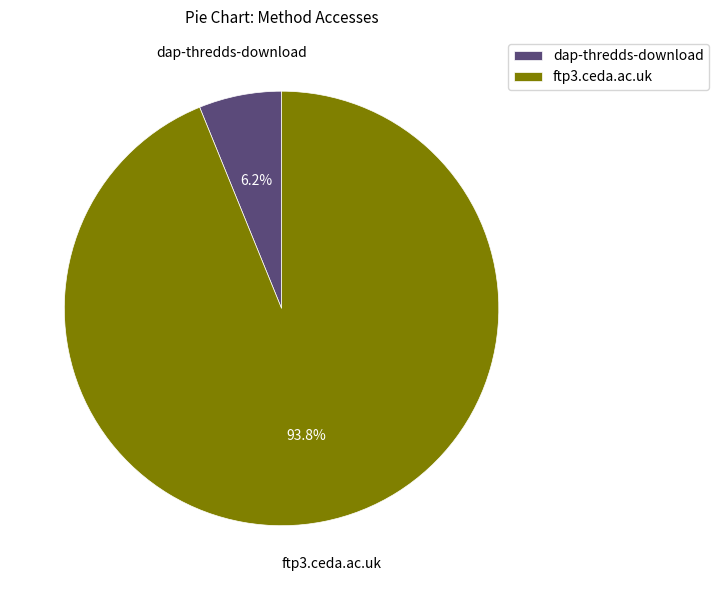

Which has a higher value, ftp3.ceda.ac.uk or dap-thredds-download?

ftp3.ceda.ac.uk